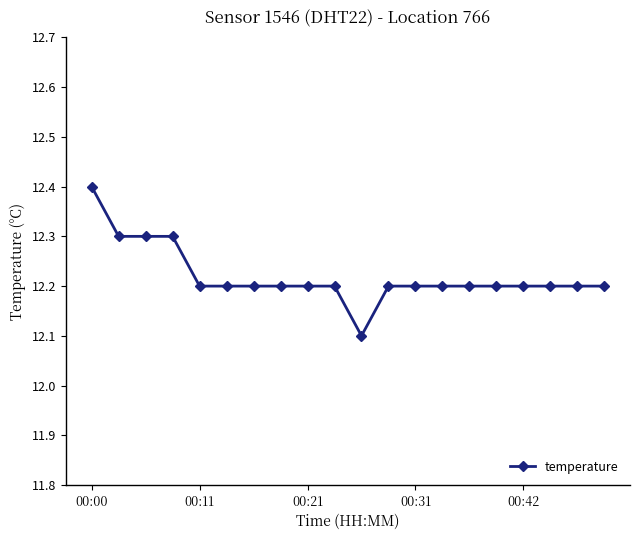

What is the average value?

12.2